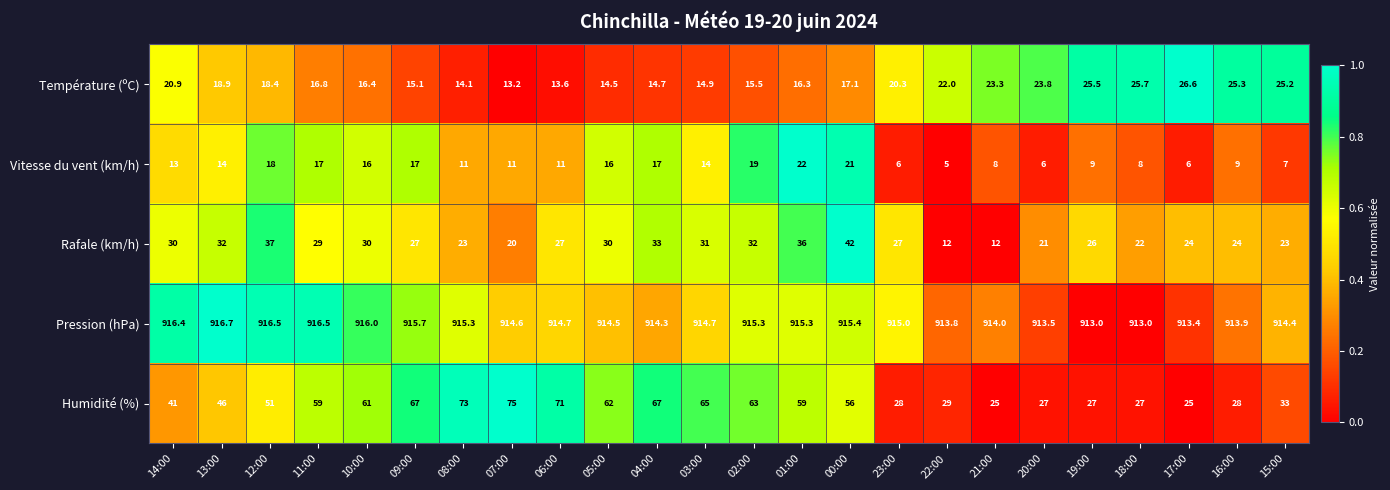

At which category is the sum across all series the highest?

00:00